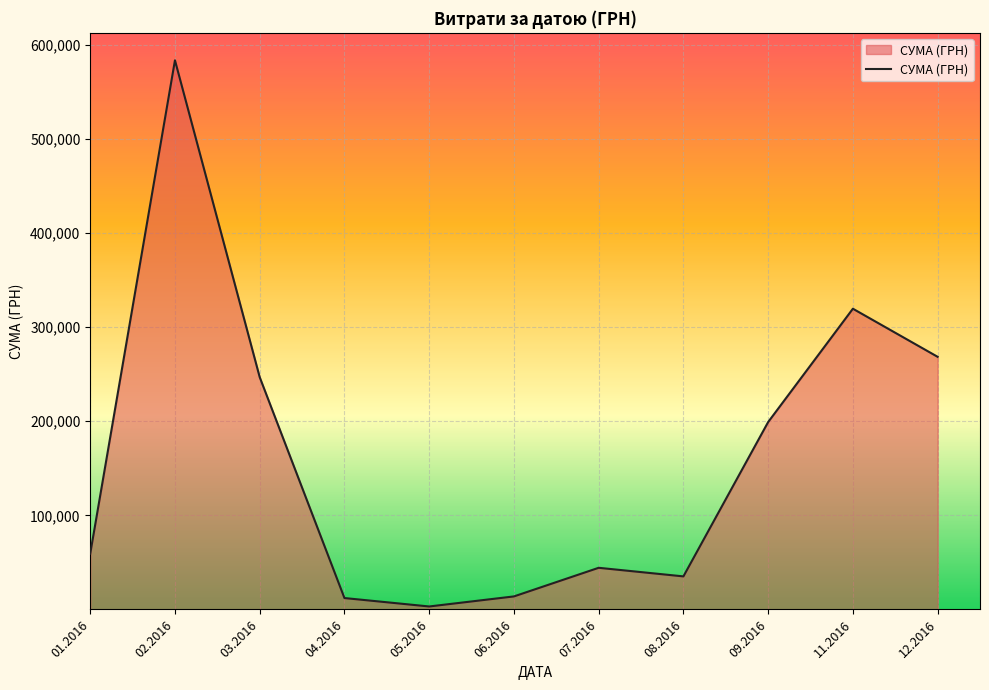

The value at 03.2016 is 246841.0. True or false?

True